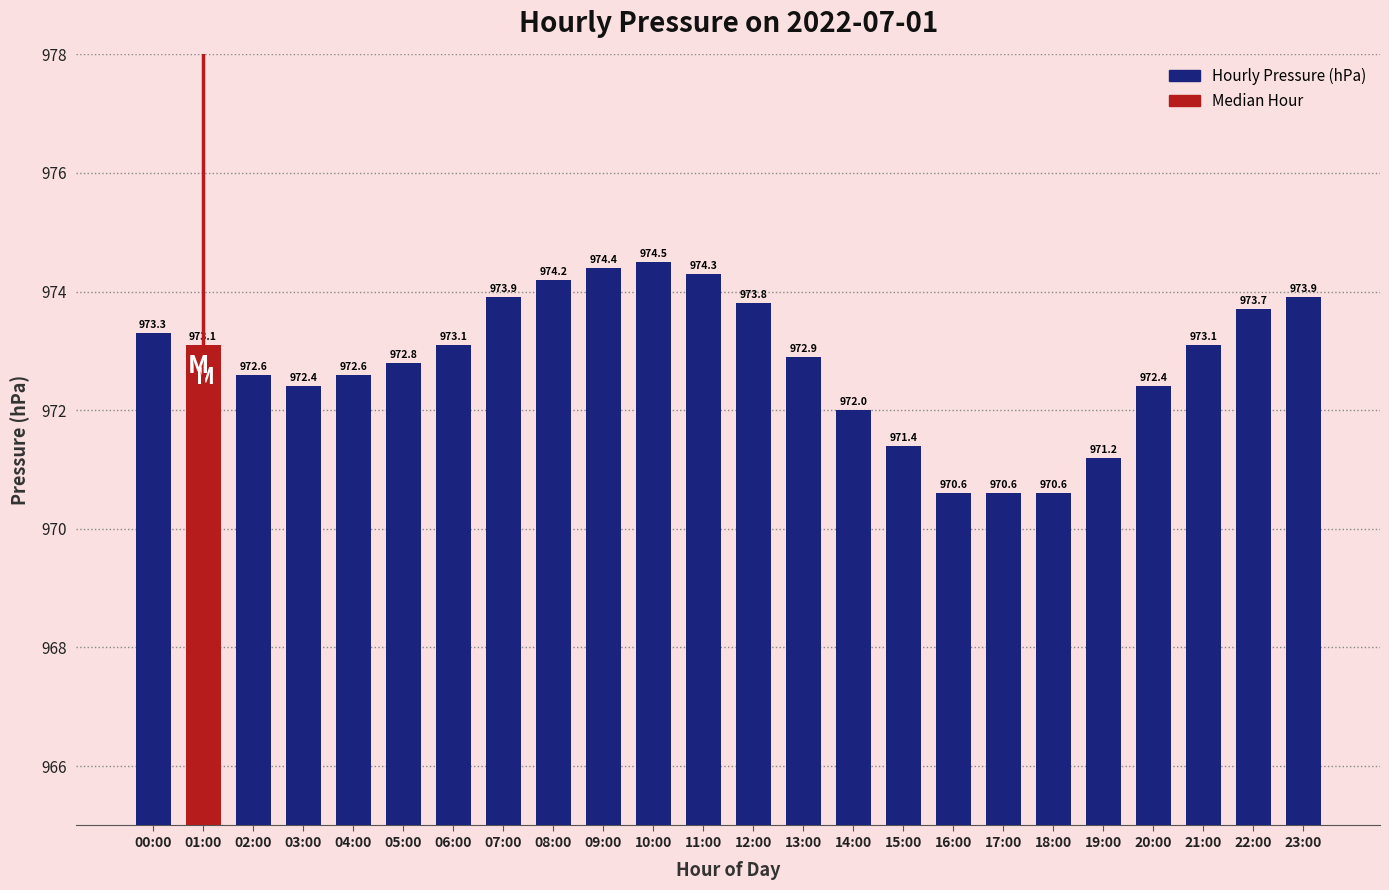

Which category has the highest value across all series?

10:00